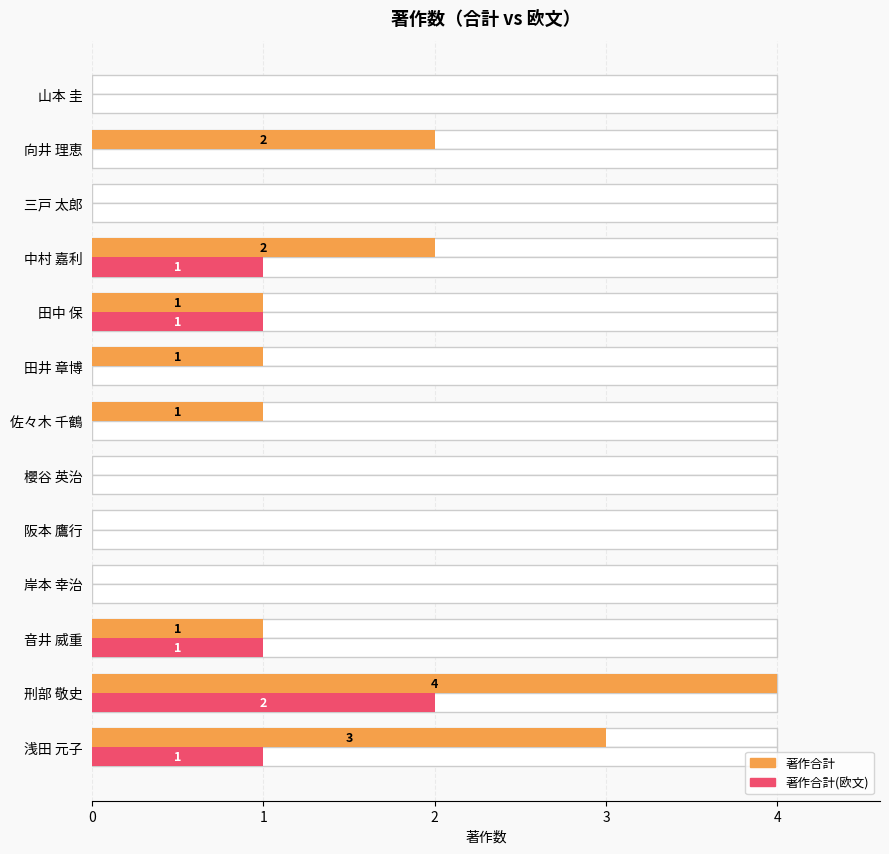

Rank the series by their average value, from highest to lowest.

著作合計, 著作合計(欧文)